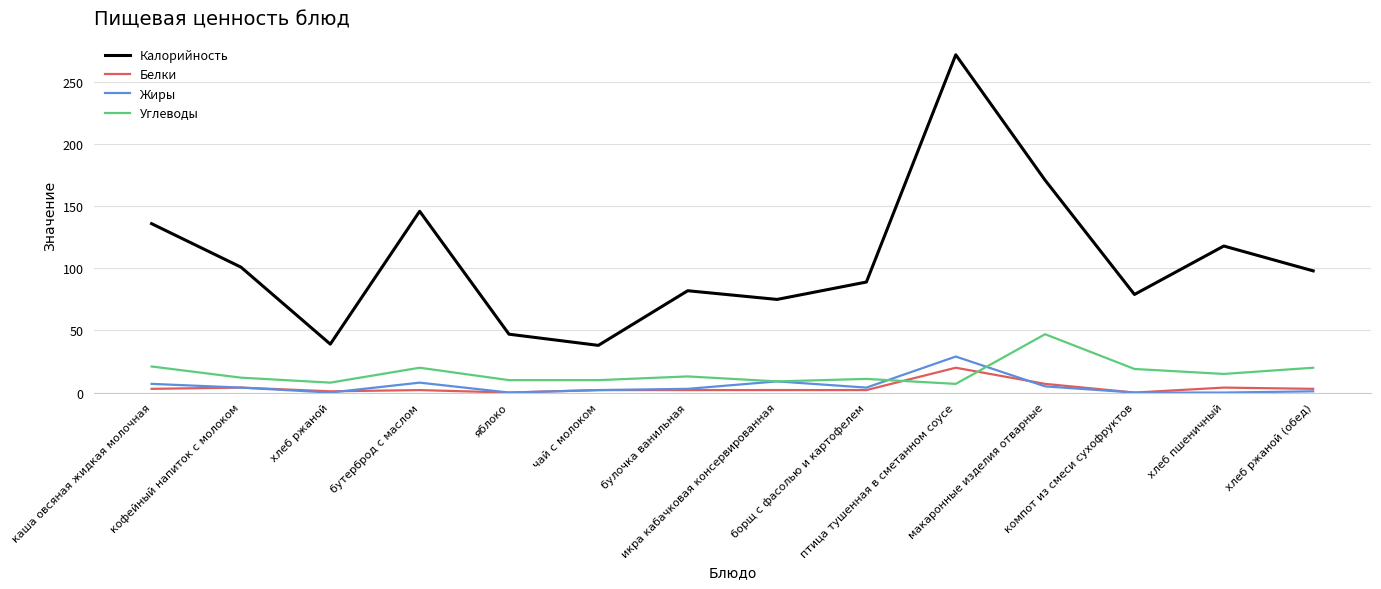

True or false: Калорийность and Белки cross at least once.

False